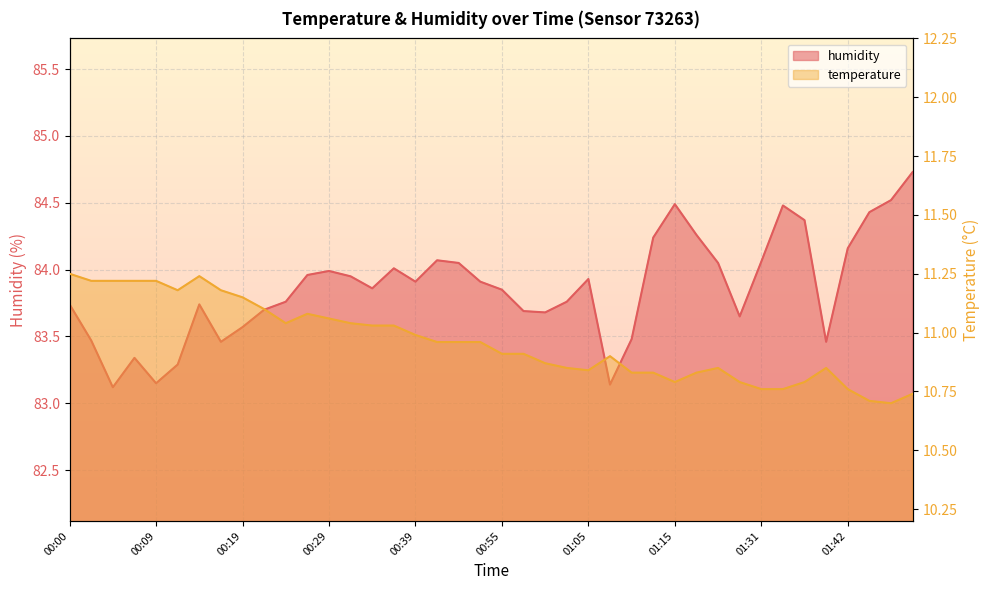

Rank the categories by humidity value from highest to lowest.

01:50, 01:47, 01:15, 01:34, 01:45, 01:37, 01:18, 01:12, 01:42, 00:41, 01:31, 00:50, 01:20, 00:36, 00:29, 00:27, 00:32, 01:05, 00:39, 00:52, 00:34, 00:55, 00:24, 01:02, 00:00, 00:14, 00:22, 00:57, 01:00, 01:29, 00:19, 01:10, 00:02, 00:17, 01:40, 00:07, 00:12, 00:09, 01:07, 00:05